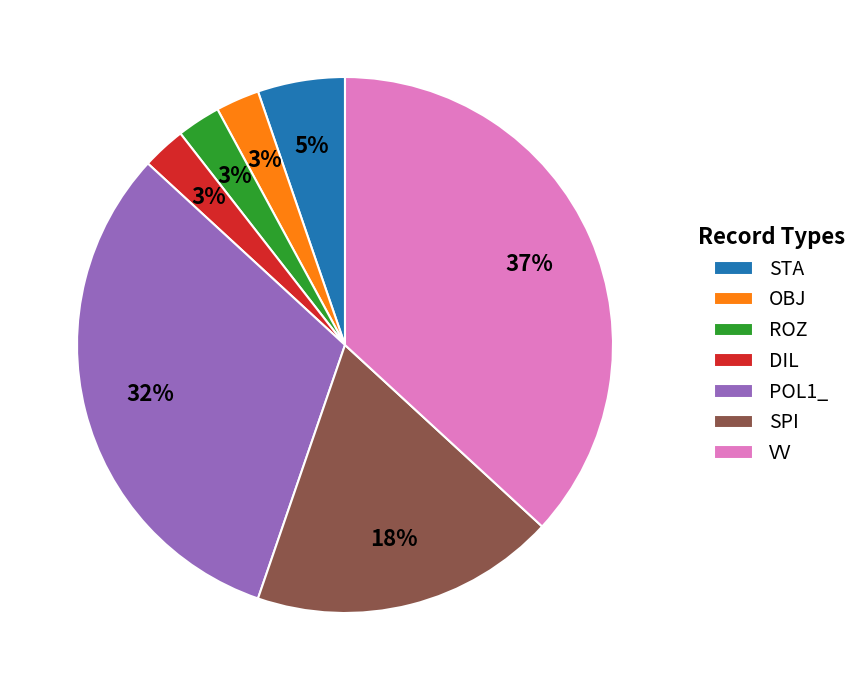

How many slices are in this pie chart?

7